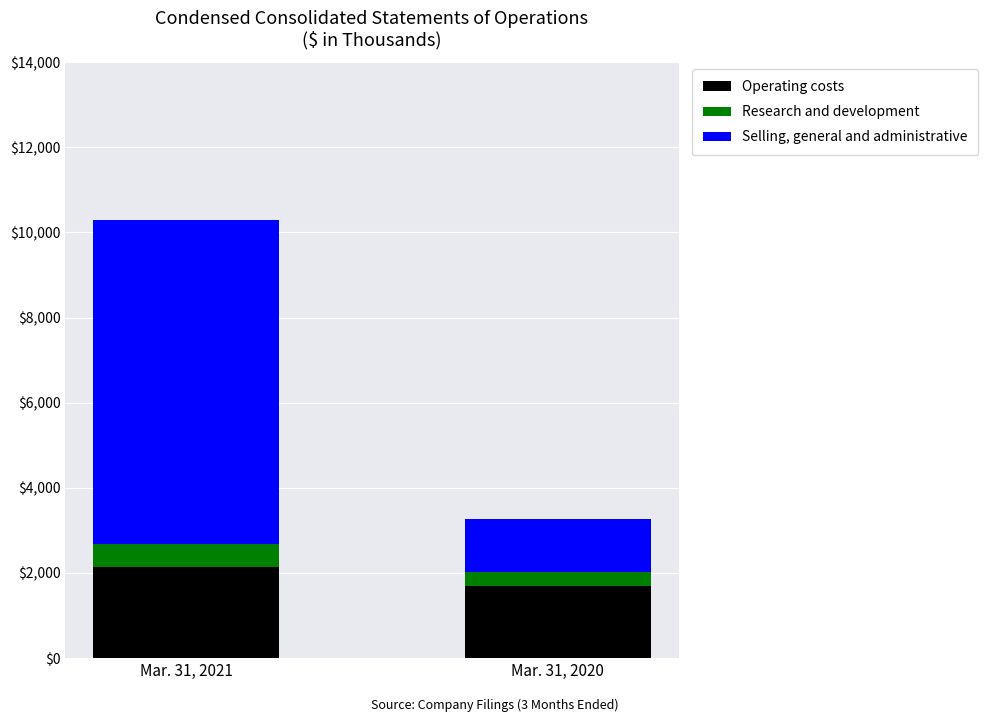

The Operating costs series shows 1683 at Mar. 31, 2020. True or false?

True